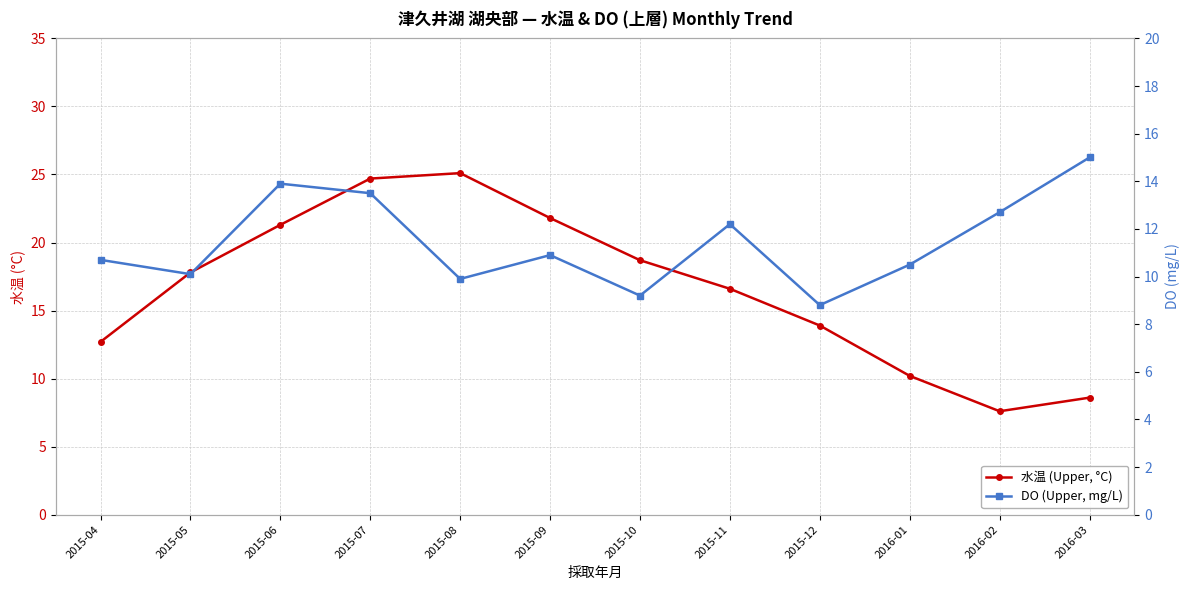

Reading left to right, extract all data points from this chart.

水温 (Upper, °C): 2015-04=12.7	2015-05=17.8	2015-06=21.3	2015-07=24.7	2015-08=25.1	2015-09=21.8	2015-10=18.7	2015-11=16.6	2015-12=13.9	2016-01=10.2	2016-02=7.6	2016-03=8.6
DO (Upper, mg/L): 2015-04=10.7	2015-05=10.1	2015-06=13.9	2015-07=13.5	2015-08=9.9	2015-09=10.9	2015-10=9.2	2015-11=12.2	2015-12=8.8	2016-01=10.5	2016-02=12.7	2016-03=15.0